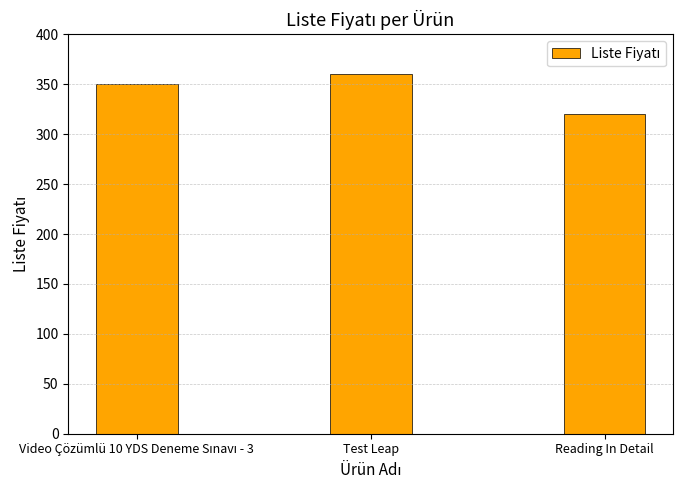

The chart shows a value of 360 at Test Leap. True or false?

True